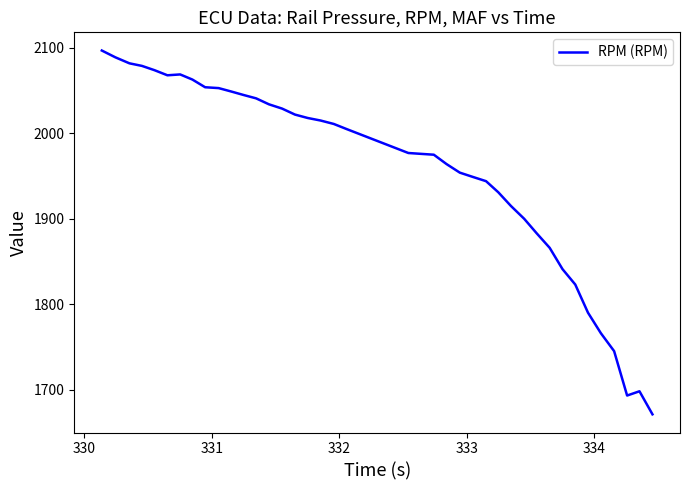

What is the smallest value displayed?

1671